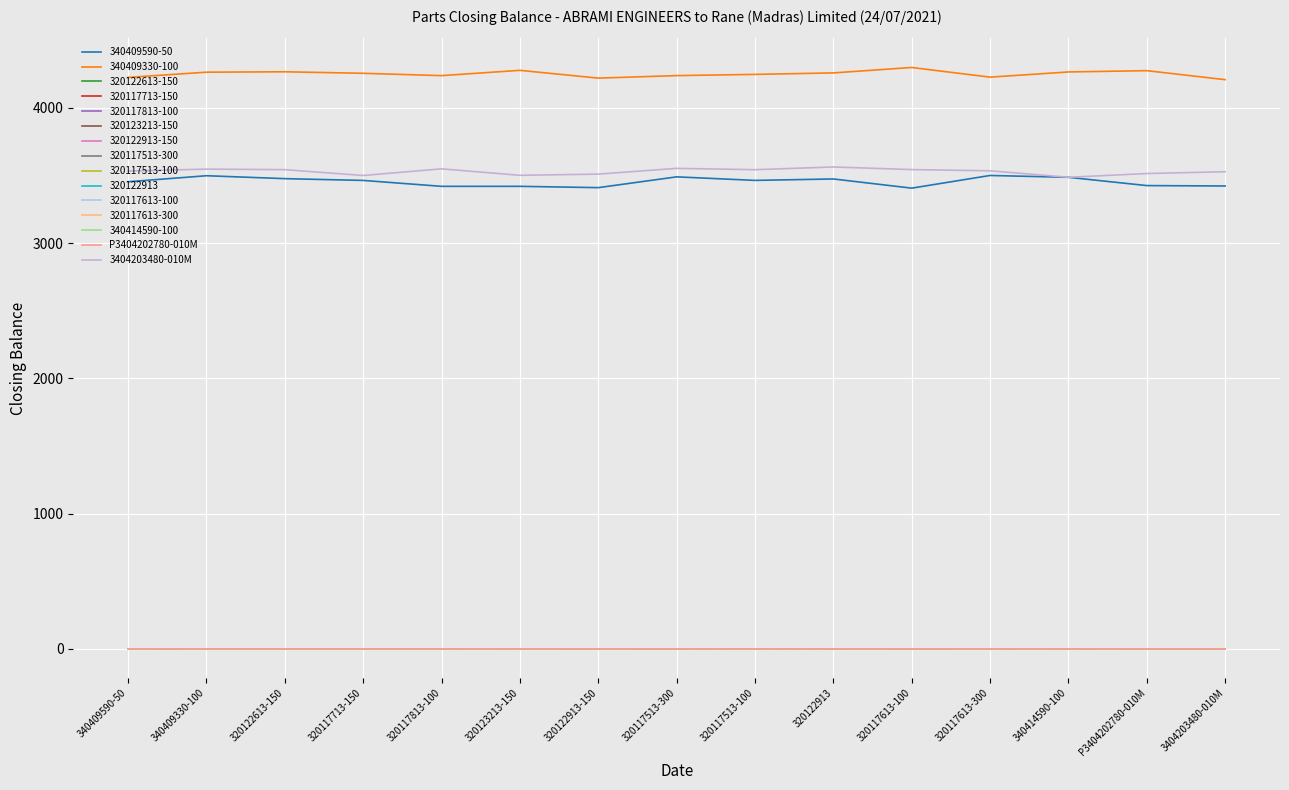

True or false: P3404202780-010M and 3404203480-010M cross at least once.

False